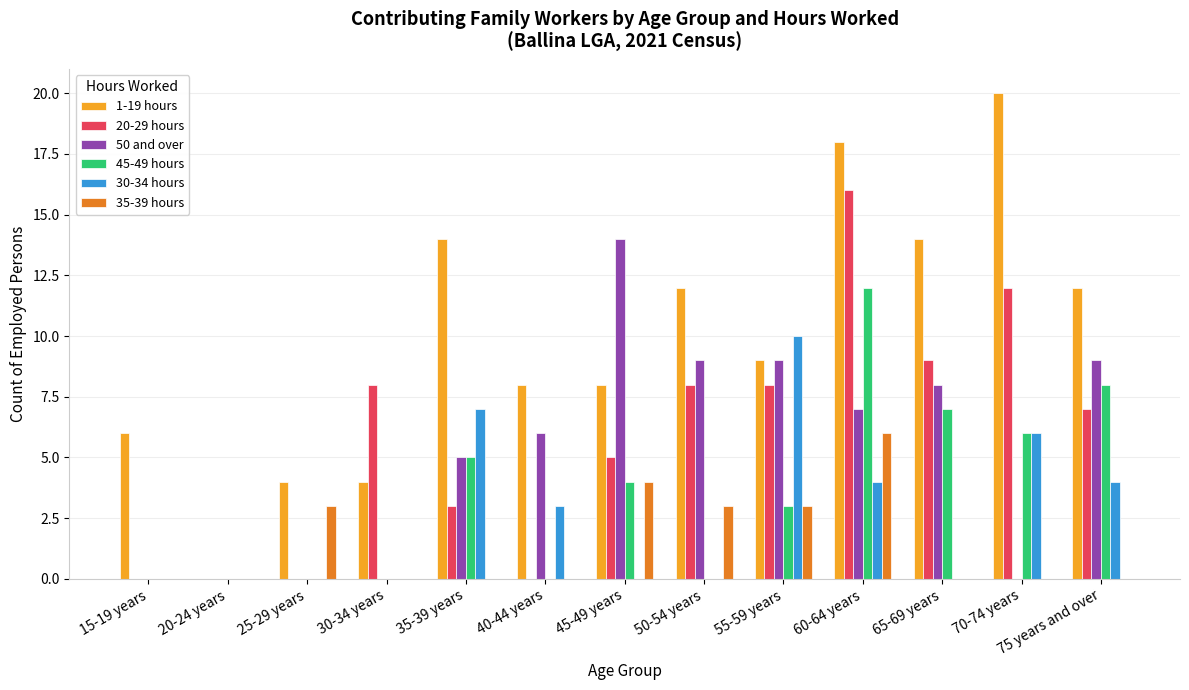

Which series changed the most between 15-19 years and 20-24 years?

1-19 hours